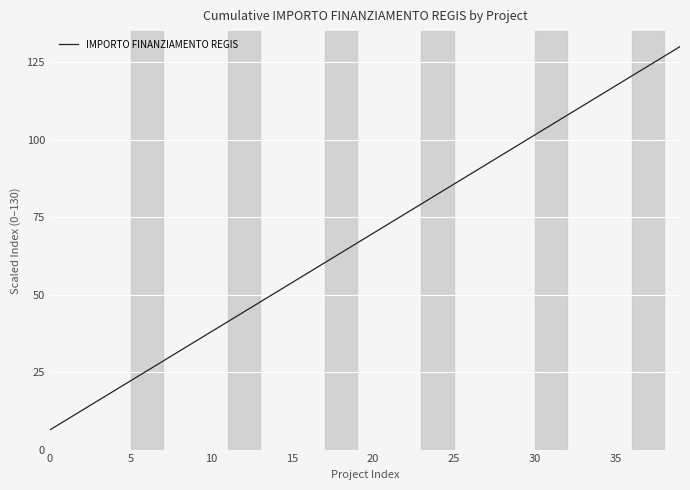

What is the greatest value displayed?

130.0